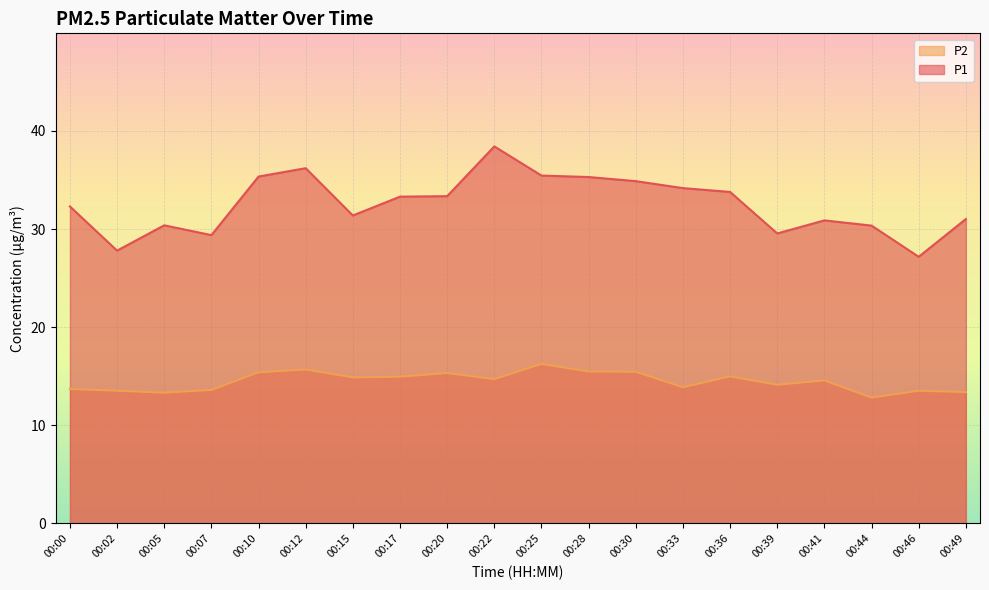

How many data points does each series have?

20